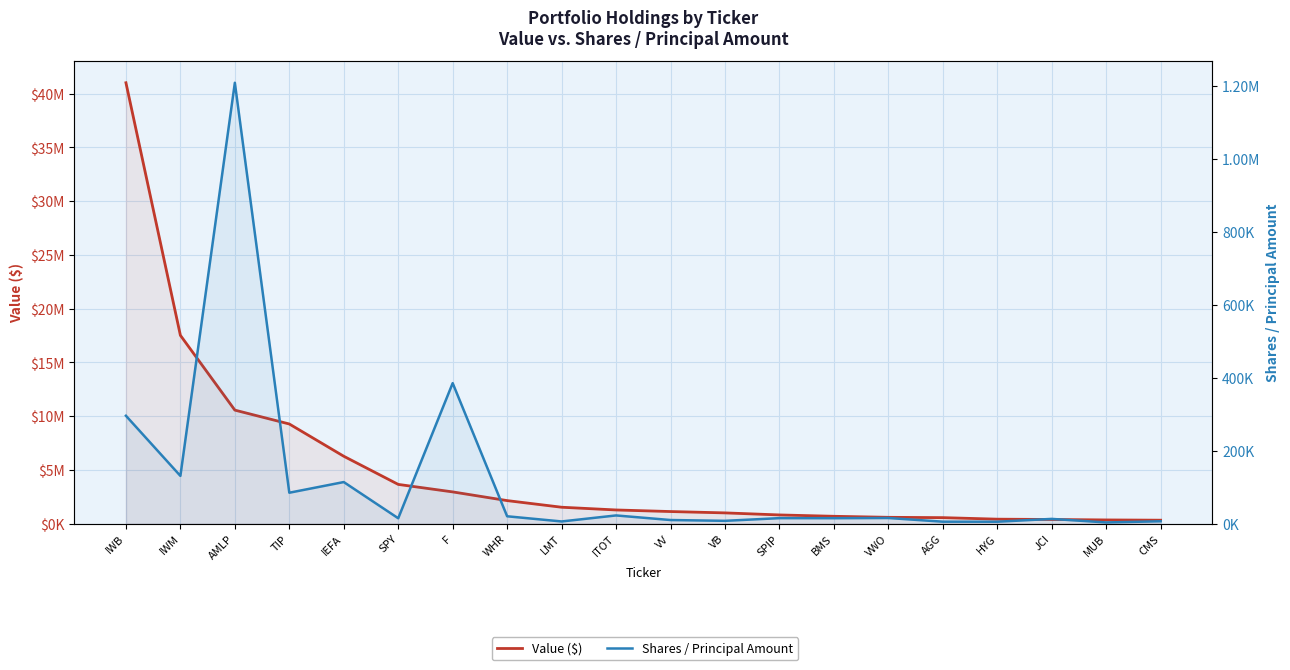

True or false: Value ($) and Shares / Principal Amount intersect in this chart.

False